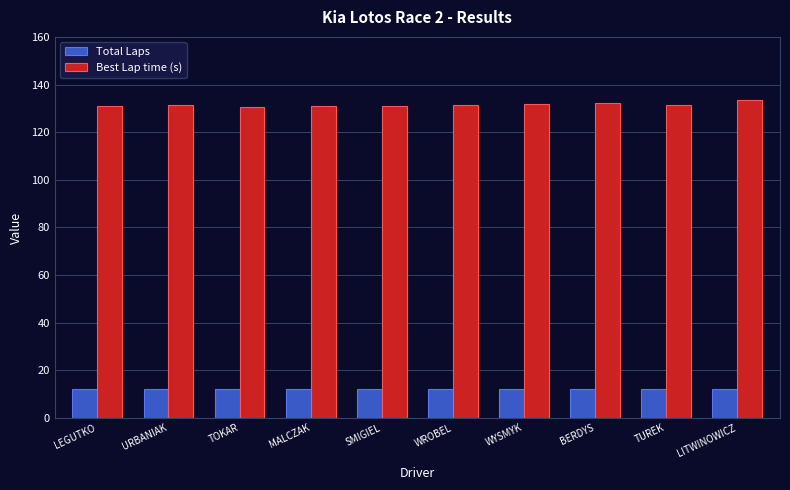

What is the average value of the Best Lap time (s) series?

131.5